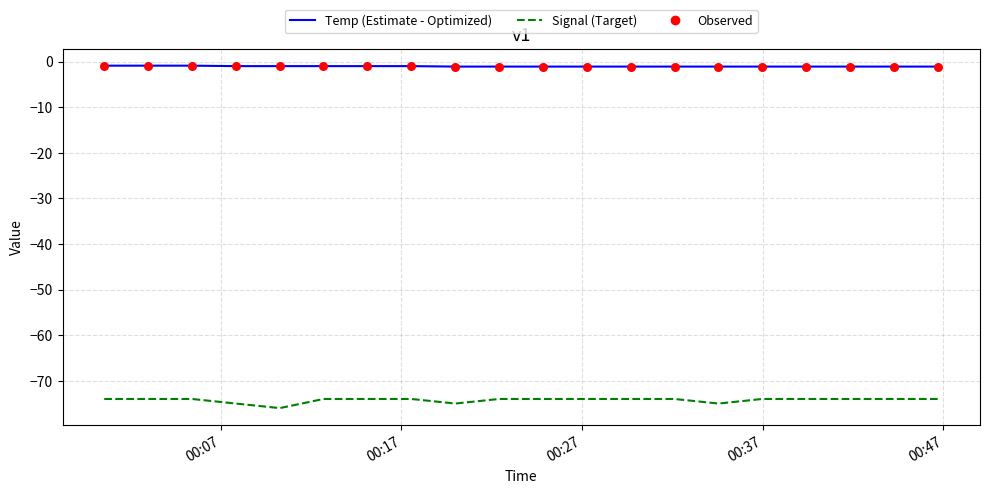

What is the smallest value displayed?

-76.0